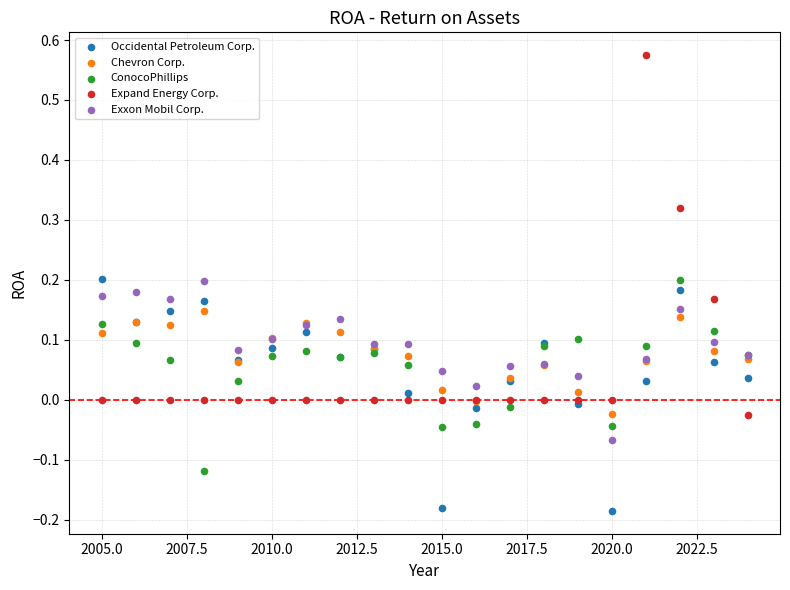

Which series contains the highest Y value?

Expand Energy Corp.